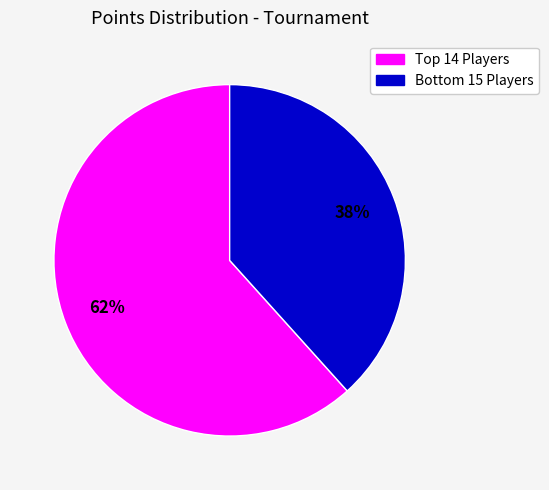

Does any single category account for the majority?

Yes